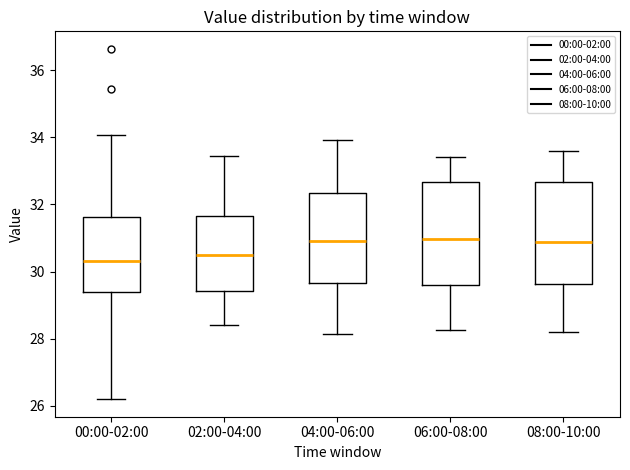

Reading left to right, transcribe this box plot: for each box, give where its median line is, the range the box spans, and where its two whiskers end, as read against the y-axis. The values are not printed on the chart, so give them approximately, as read against the axis.

00:00-02:00: median 30.4, box 29.4 to 31.6, whiskers 26.2 to 34.0
02:00-04:00: median 30.4, box 29.4 to 31.6, whiskers 28.4 to 33.4
04:00-06:00: median 31.0, box 29.6 to 32.4, whiskers 28.2 to 34.0
06:00-08:00: median 31.0, box 29.6 to 32.6, whiskers 28.2 to 33.4
08:00-10:00: median 30.8, box 29.6 to 32.6, whiskers 28.2 to 33.6